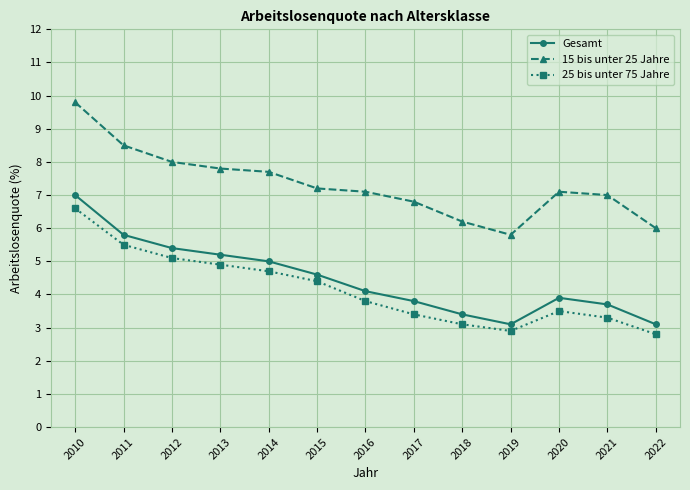

List the series in order of their peak value, highest first.

15 bis unter 25 Jahre, Gesamt, 25 bis unter 75 Jahre